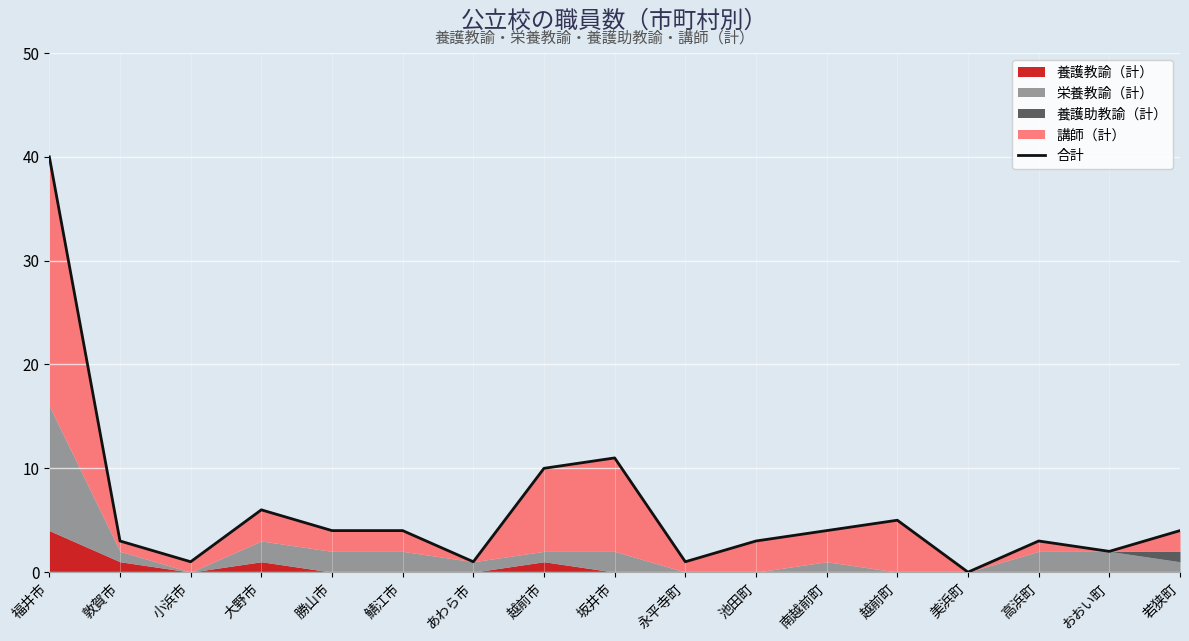

Which has a higher value, 越前市 or 敦賀市?

越前市